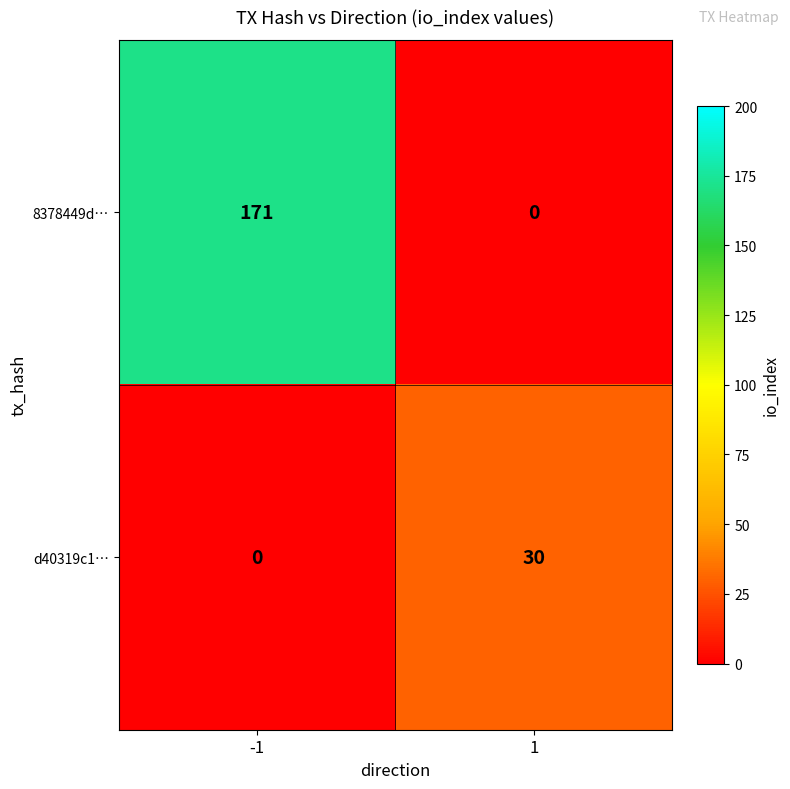

Reading left to right, extract all data points from this chart.

8378449d…: -1=171	1=0
d40319c1…: -1=0	1=30